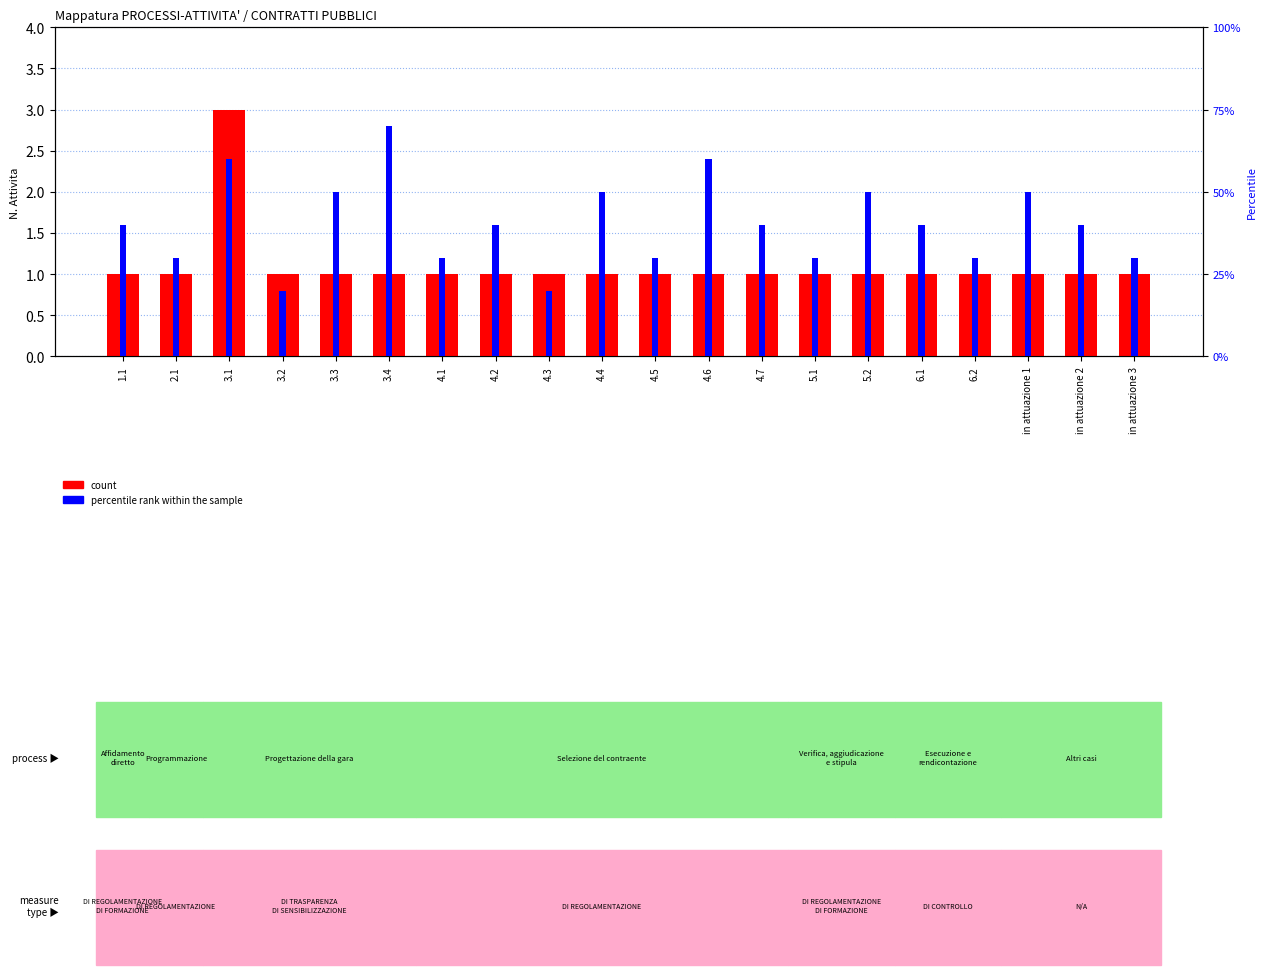

What is the spread (max minus min) of values at 2.1?

0.7